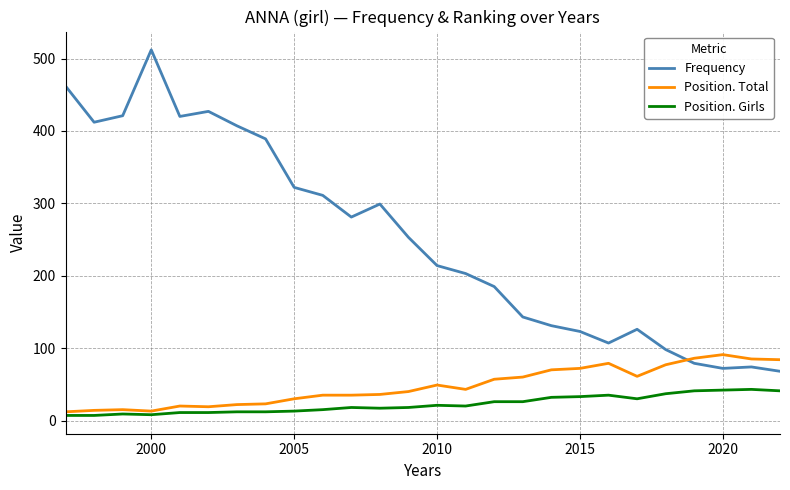

What is the lowest value of the Position. Total series?

12